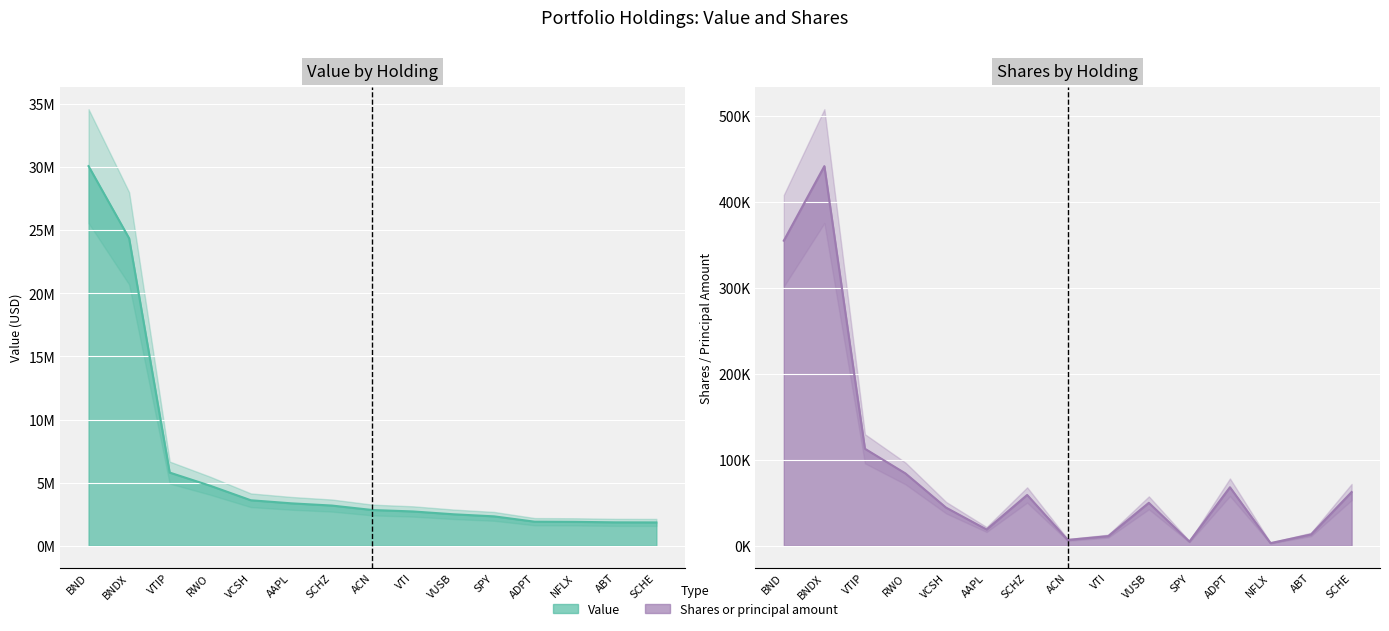

Reading left to right, extract all data points from this chart.

Value: 30076523	24356374	5801121	4756904	3608221	3364273	3187833	2835522	2720601	2496977	2332181	1910325	1897686	1857487	1852343
Shares or principal amount: 354885	441559	112862	84148	44403	18946	59143	6840	11268	49990	4910	68080	3150	13198	62537